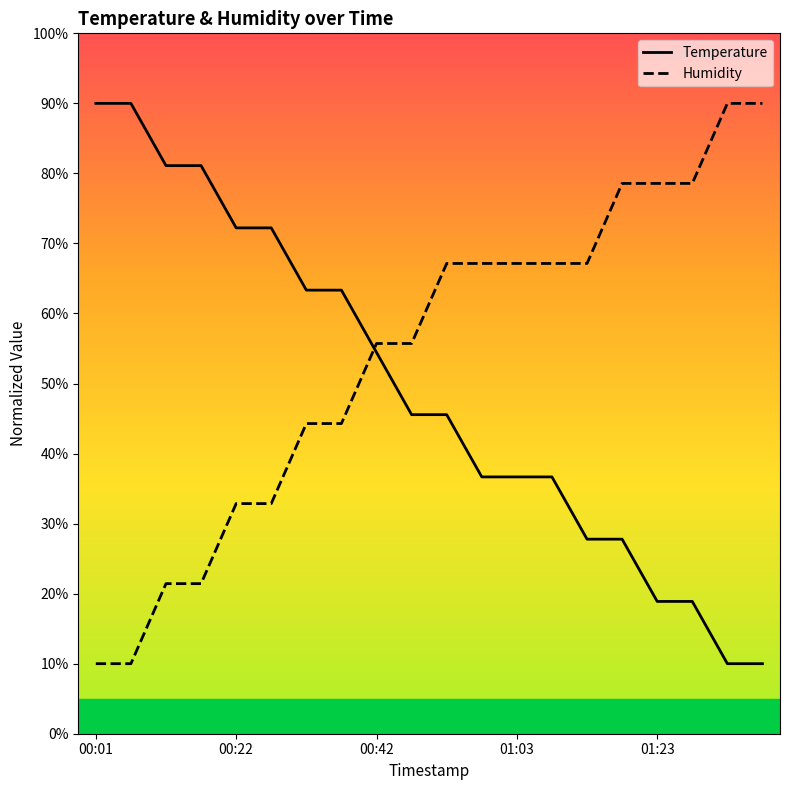

What is the minimum value for Humidity?

10.0